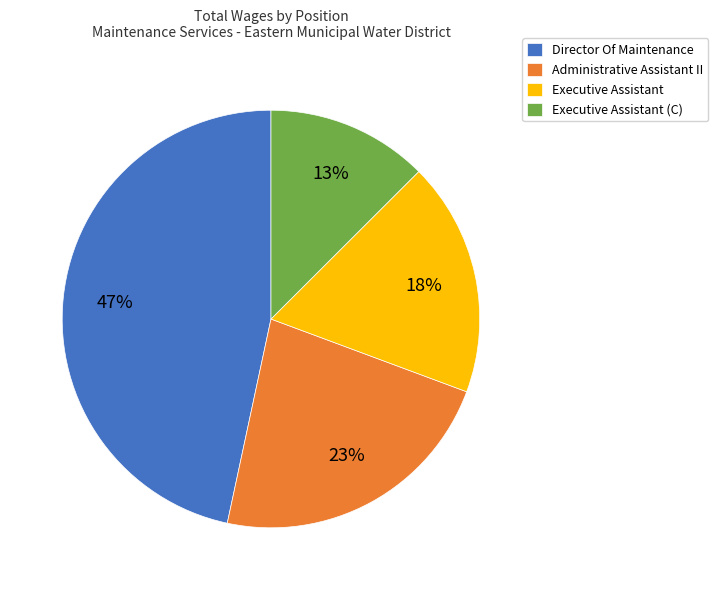

Combined, do Executive Assistant (C) and Administrative Assistant II account for over 50%?

No